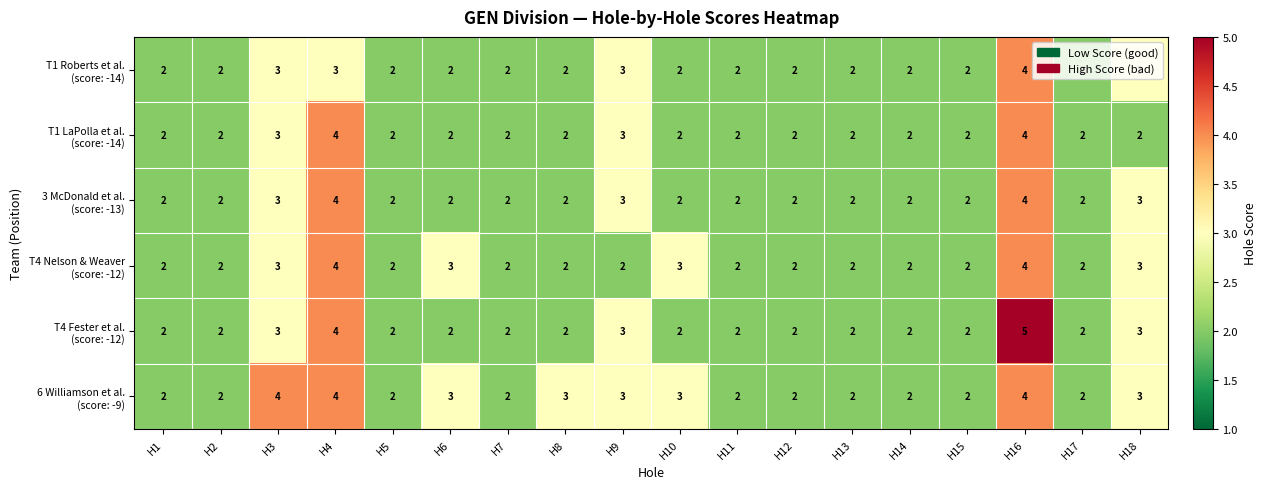

What is the total value across all series at H1?

12